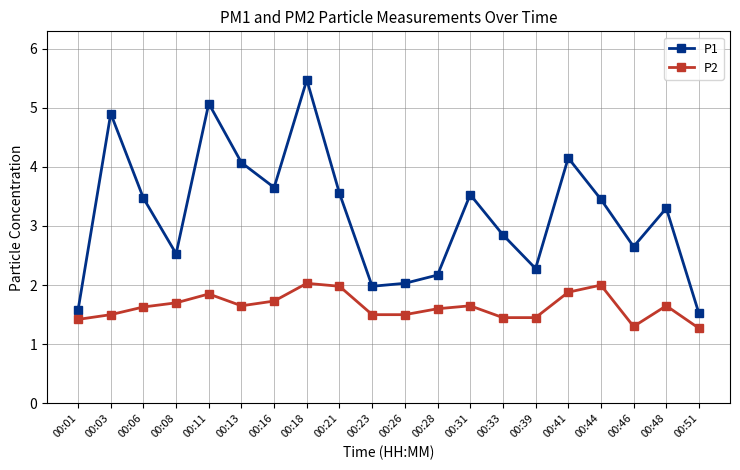

True or false: P2 and P1 cross at least once.

False